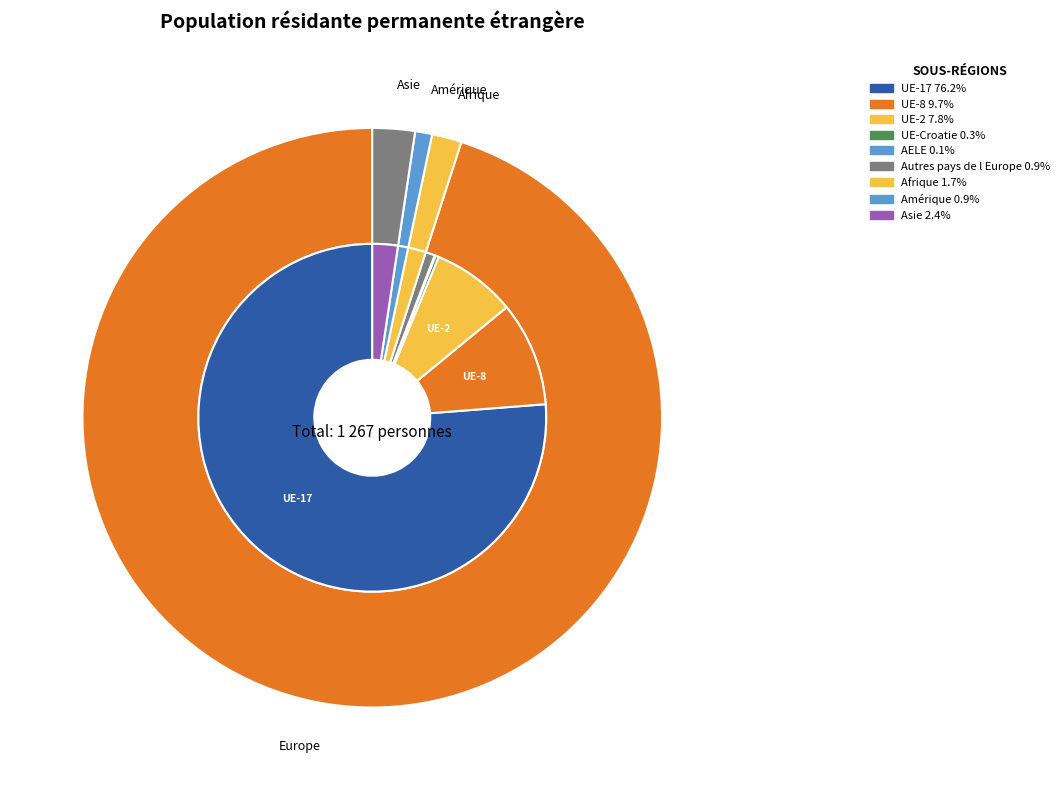

Which slice is the largest?

Europe